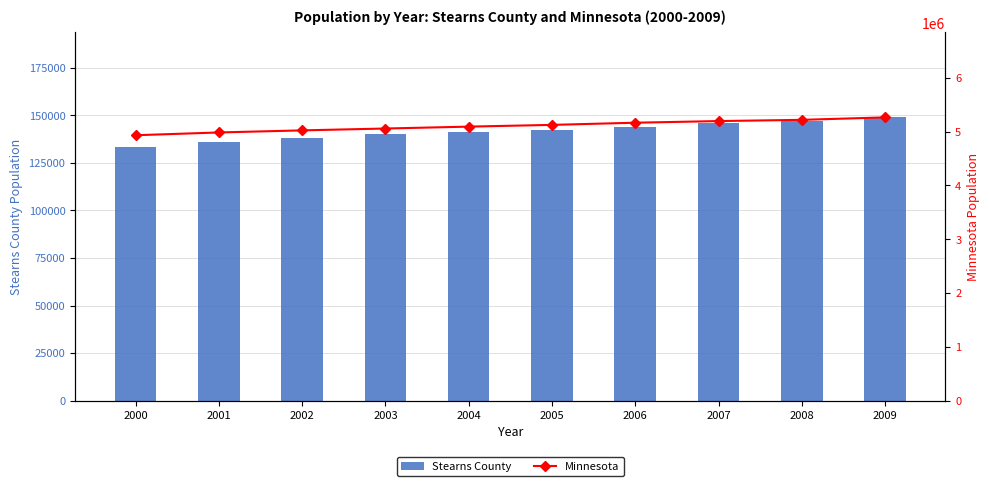

The Stearns County series shows 148955 at 2009. True or false?

True